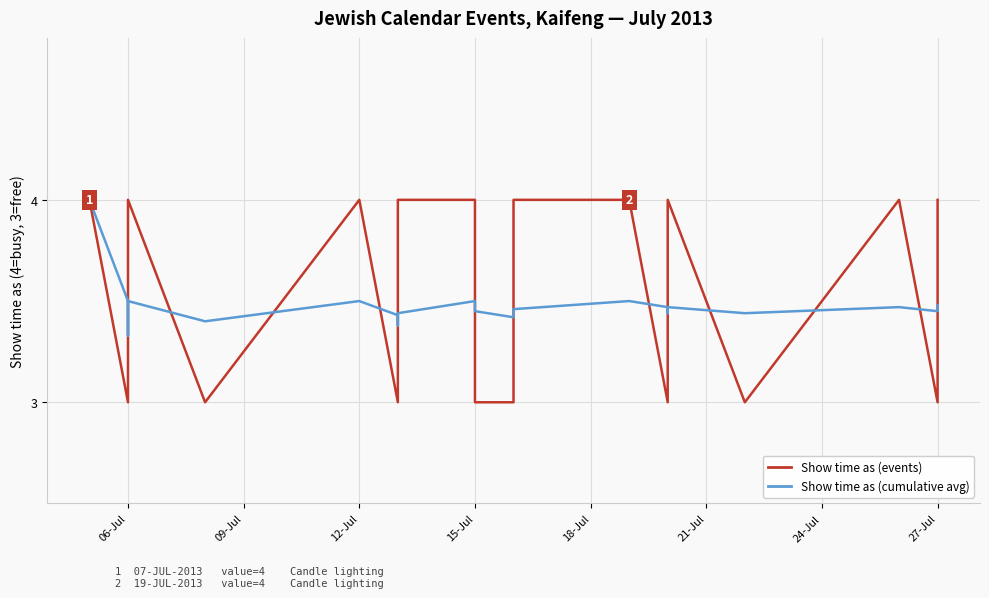

List the series in order of their peak value, lowest first.

Show time as (events), Show time as (cumulative avg)